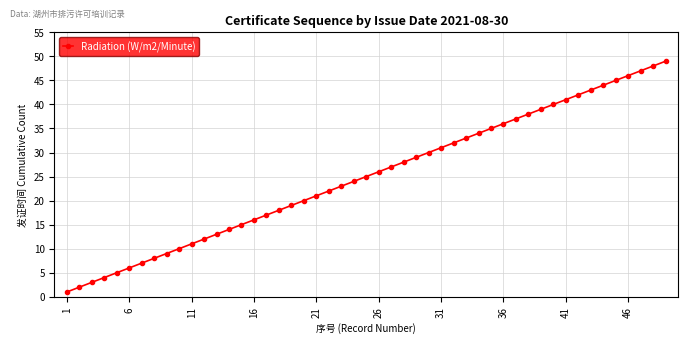

How many lines are shown in the chart?

1